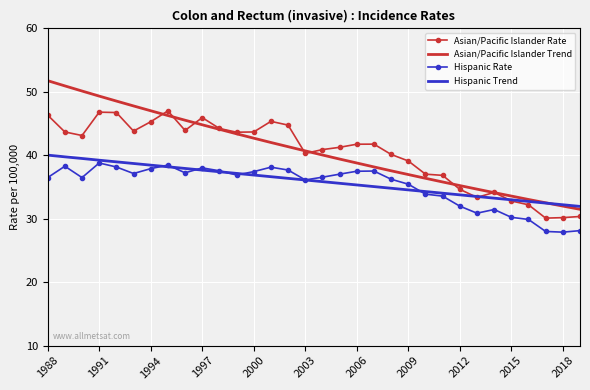

Which series has the widest spread of values?

Asian/Pacific Islander Trend